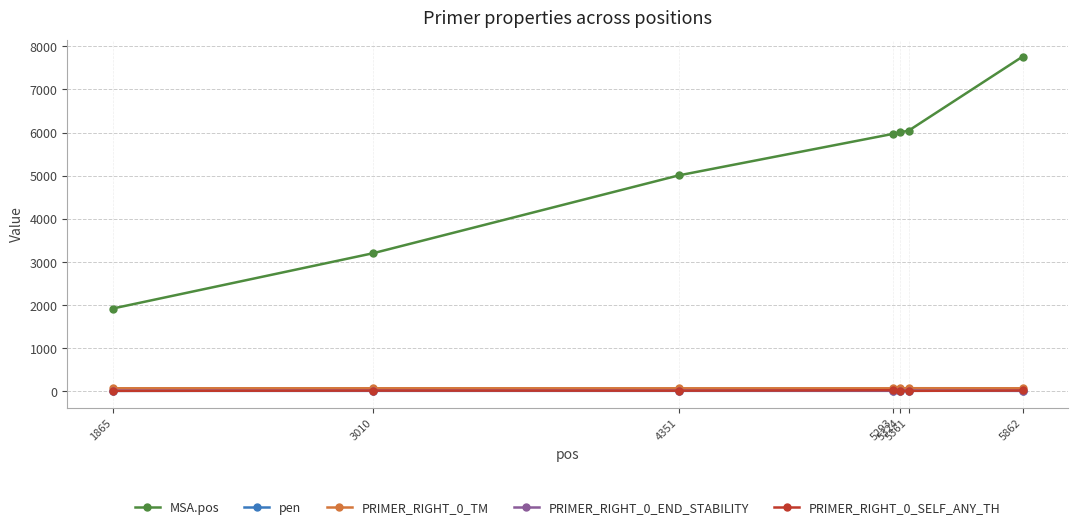

How many values in the MSA.pos series are below 5969?

3